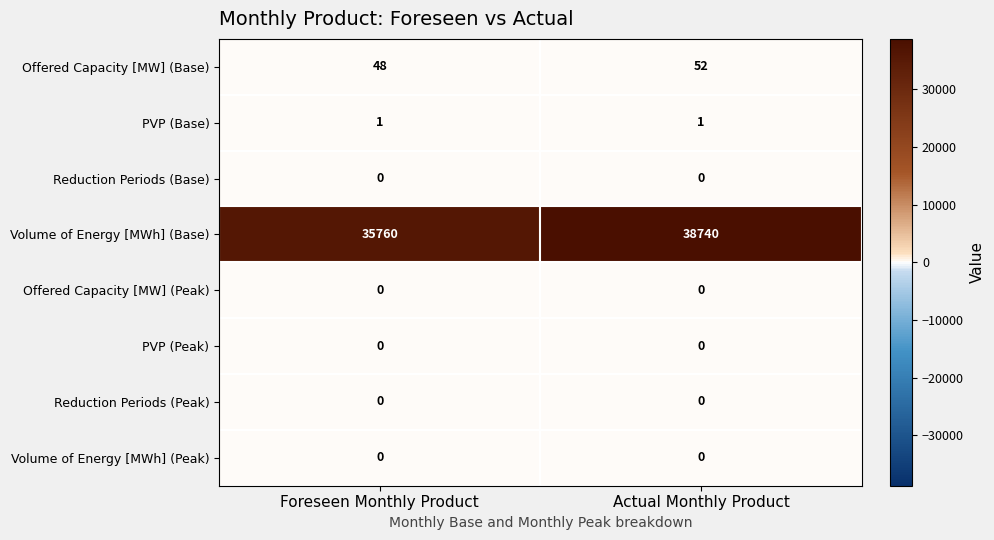

Reading left to right, list all the values displayed in this chart.

Offered Capacity [MW] (Base): Foreseen Monthly Product=48	Actual Monthly Product=52
PVP (Base): Foreseen Monthly Product=1	Actual Monthly Product=1
Reduction Periods (Base): Foreseen Monthly Product=0	Actual Monthly Product=0
Volume of Energy [MWh] (Base): Foreseen Monthly Product=35760	Actual Monthly Product=38740
Offered Capacity [MW] (Peak): Foreseen Monthly Product=0	Actual Monthly Product=0
PVP (Peak): Foreseen Monthly Product=0	Actual Monthly Product=0
Reduction Periods (Peak): Foreseen Monthly Product=0	Actual Monthly Product=0
Volume of Energy [MWh] (Peak): Foreseen Monthly Product=0	Actual Monthly Product=0